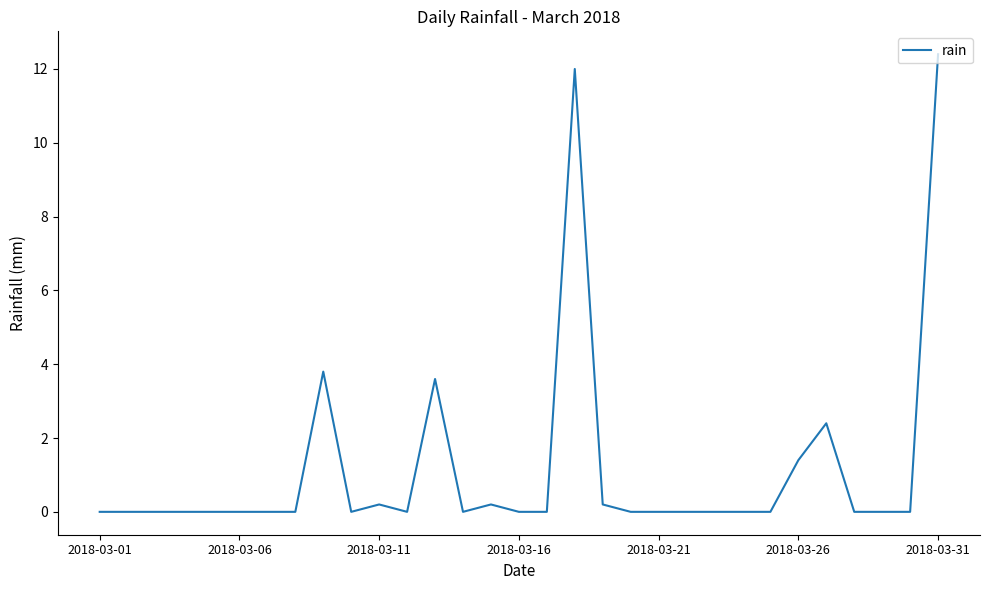

What is the maximum value shown in the chart?

12.4